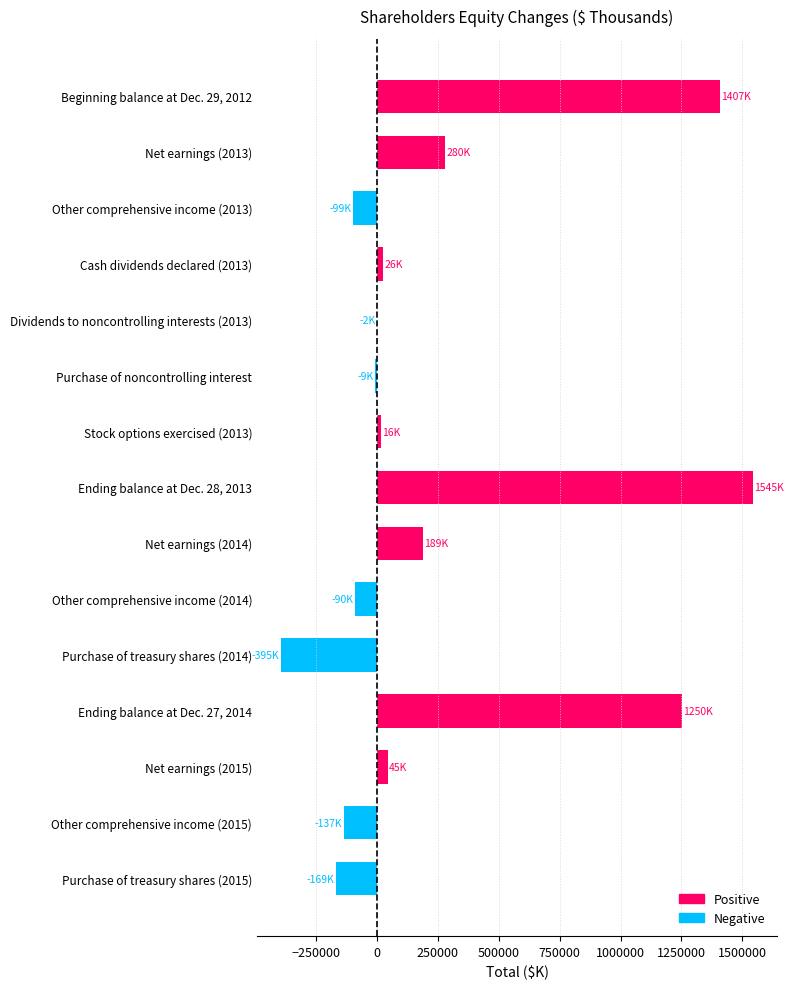

Is it true that the value at Beginning balance at Dec. 29, 2012 is 1407010?

True